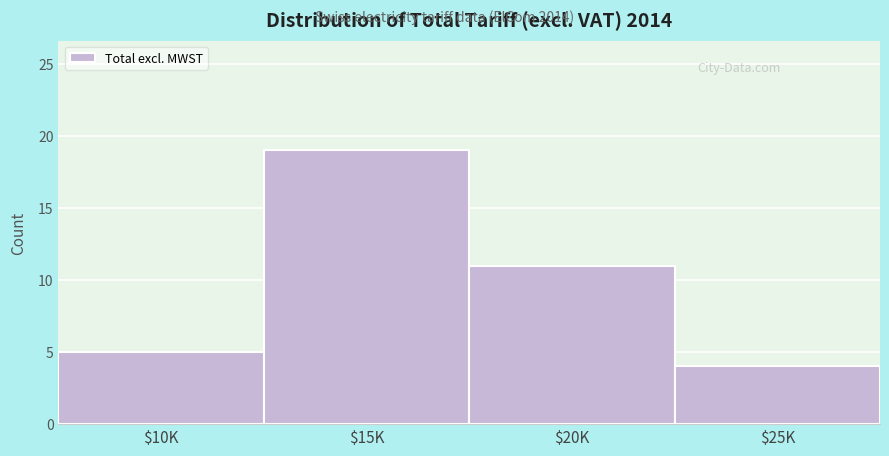

Reading left to right, transcribe all the data shown in this chart.

5	19	11	4